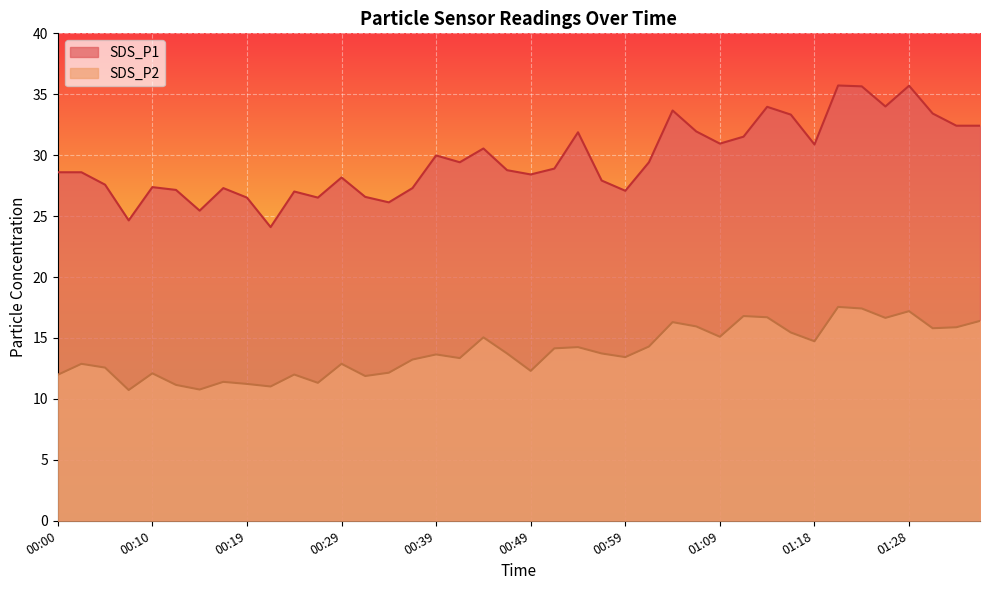

Which series has the widest spread of values?

SDS_P1